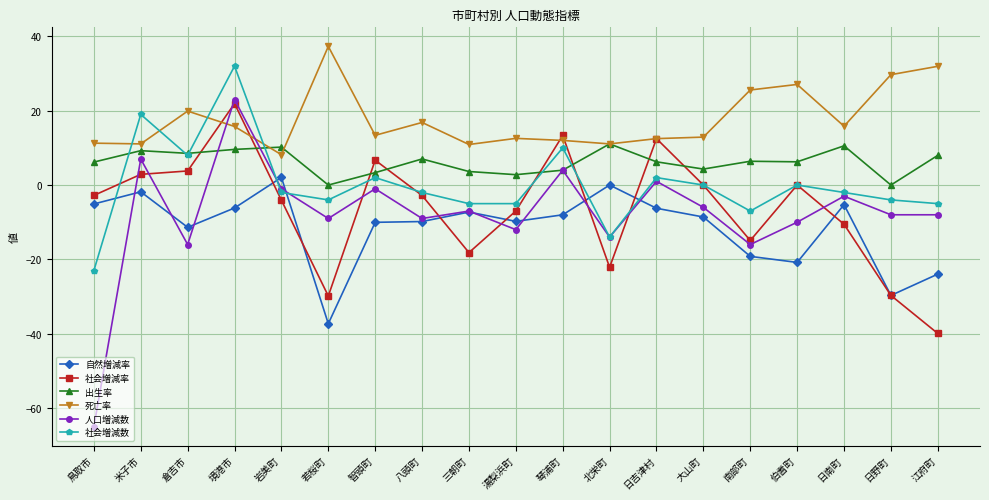

What is the difference between the highest and lowest values at 北栄町?

33.2